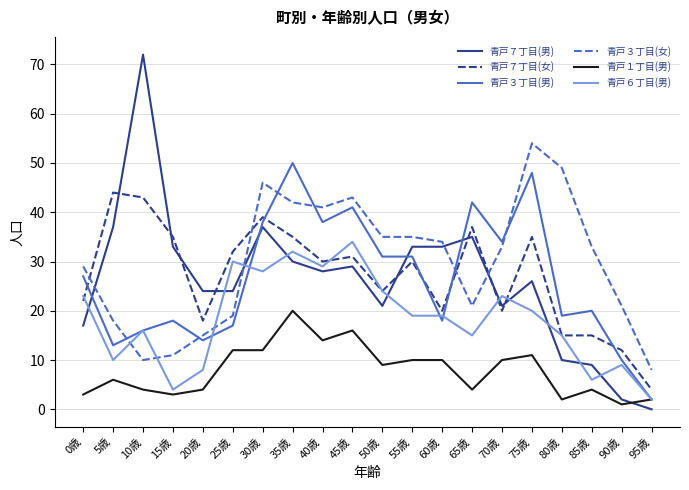

Is this an area chart (filled region under the line)?

No